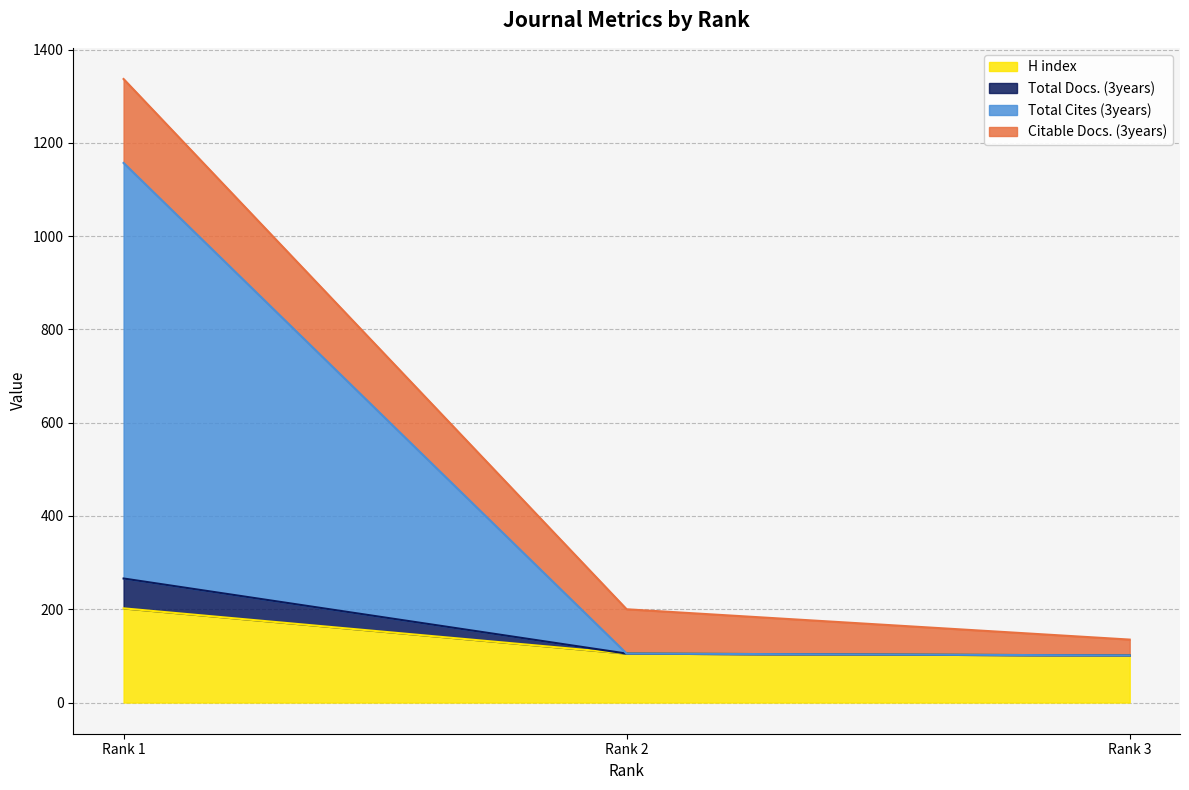

The value of H index at Rank 1 is 331. True or false?

False